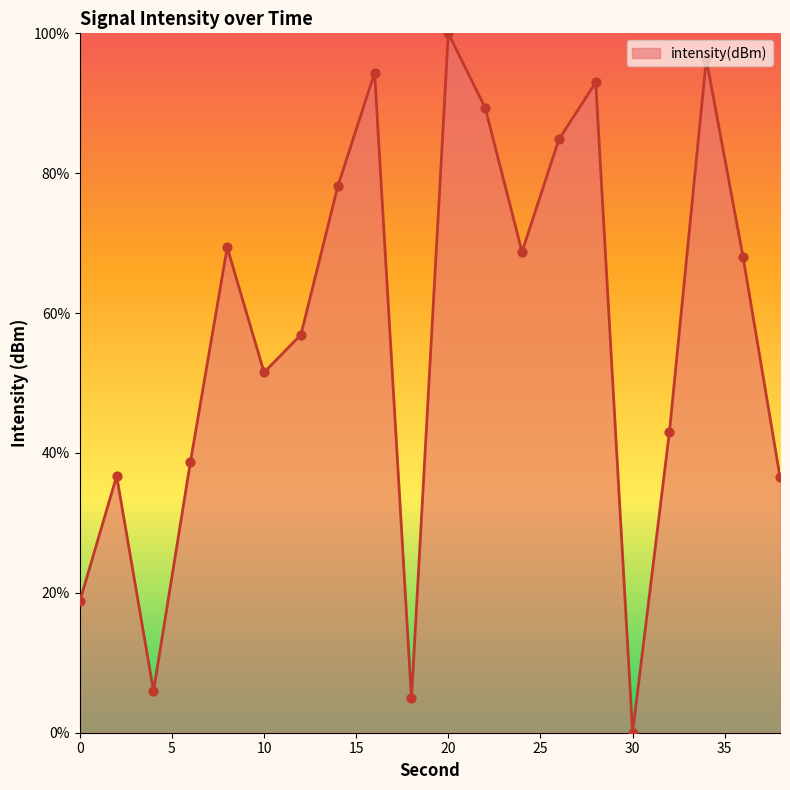

What is the difference between the maximum and minimum values?

100.0